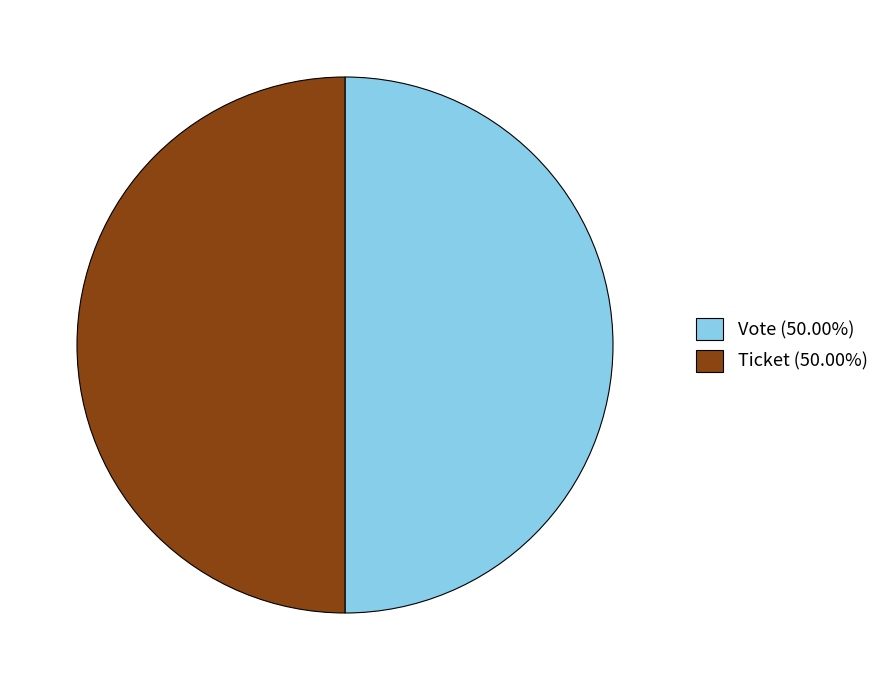

Do Vote (50.00%) and Ticket (50.00%) together represent more than half of the pie?

Yes